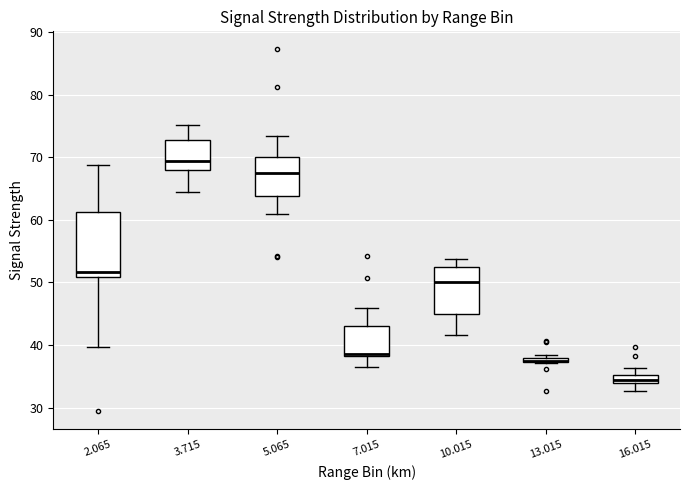

Where is the upper edge of the box at x = 5.065 on the y-axis? The values are not printed on the chart, so give them approximately, as read against the axis.

70